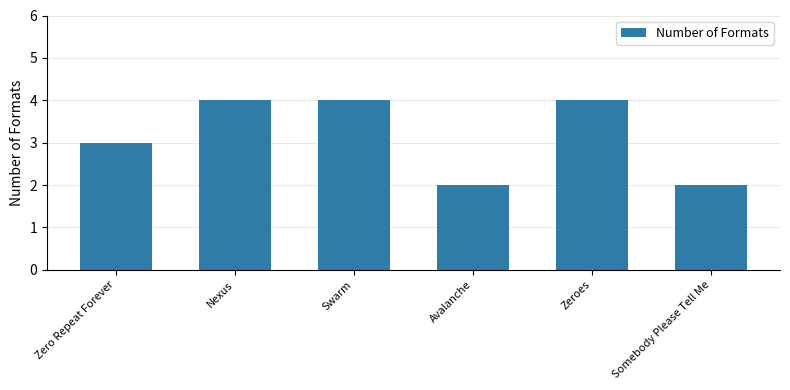

What is the difference between the maximum and minimum values?

2